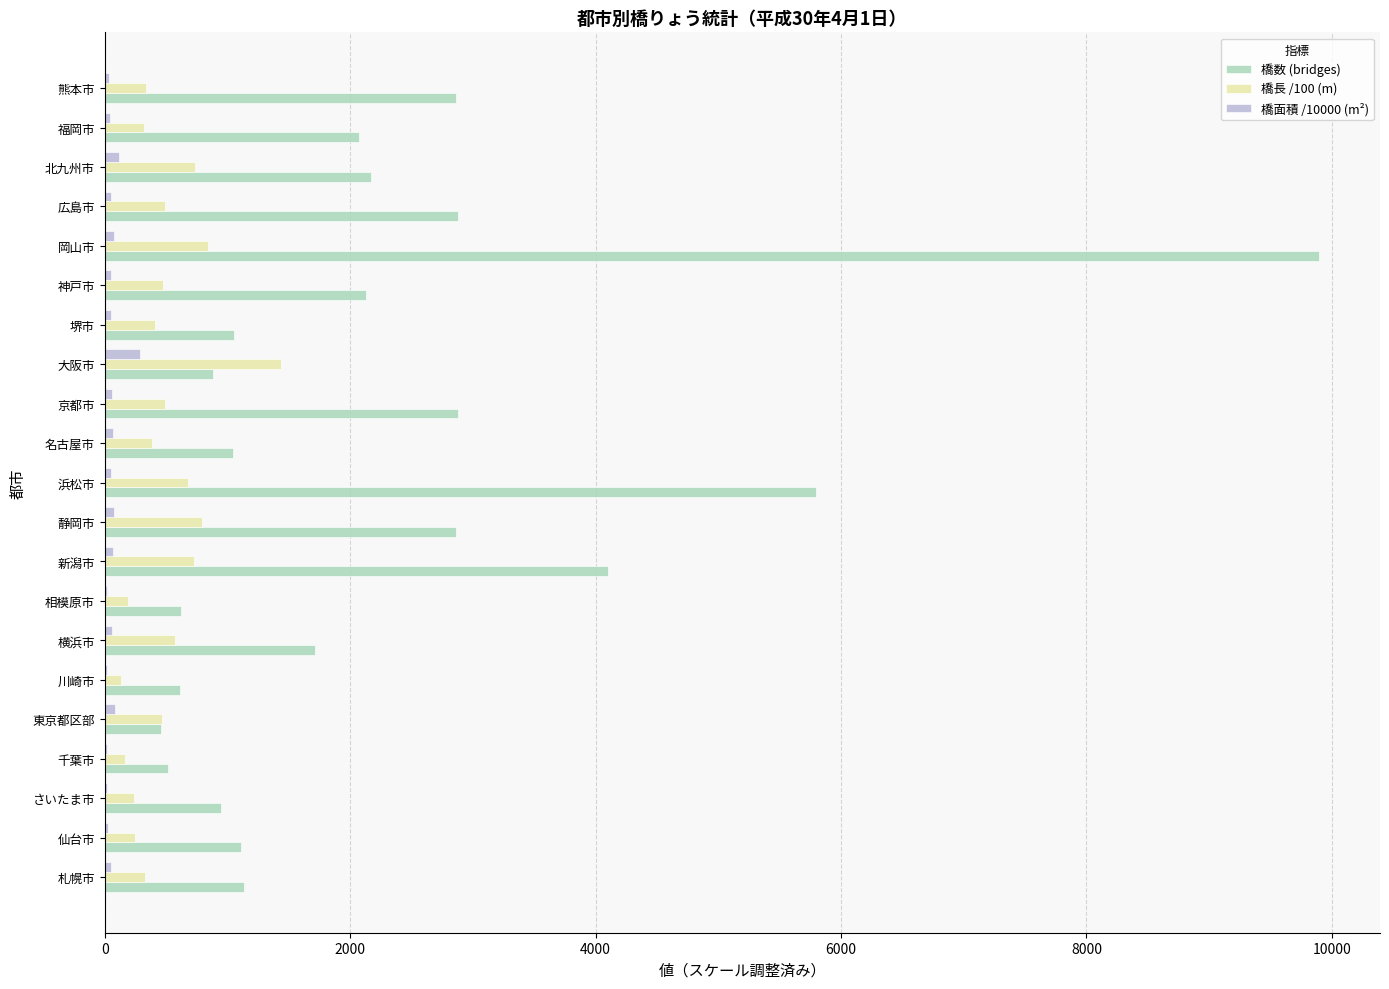

Which category has the highest value in the 橋長 /100 (m) series?

大阪市